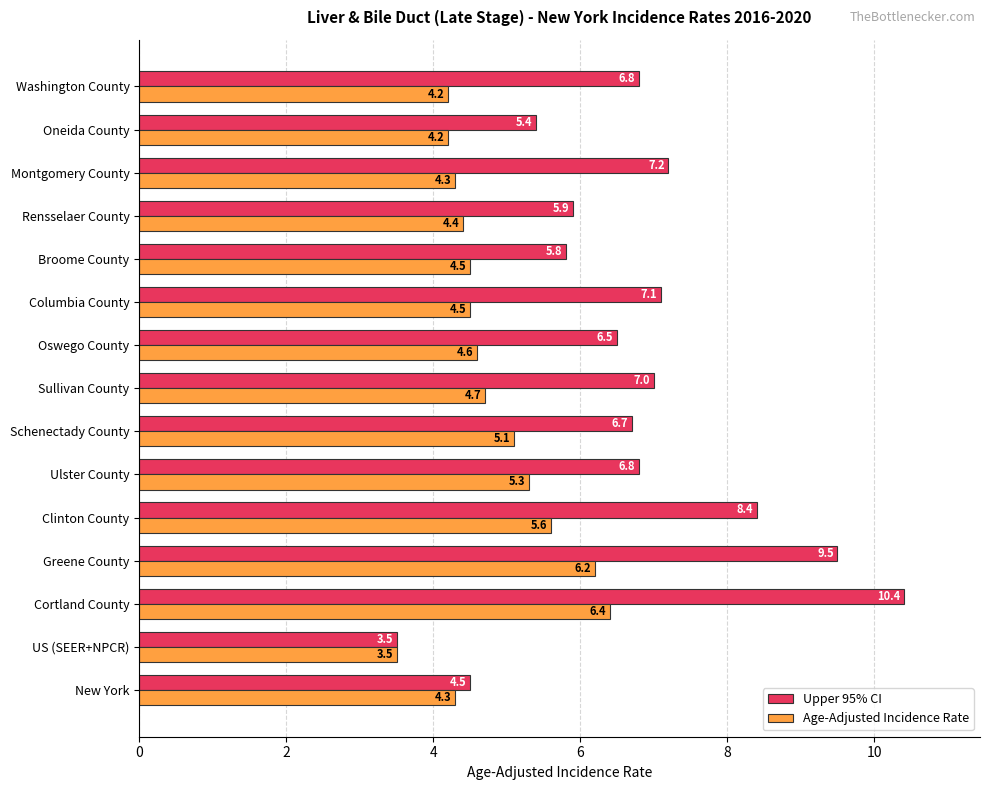

What is the average value of the Upper 95% CI series?

6.8